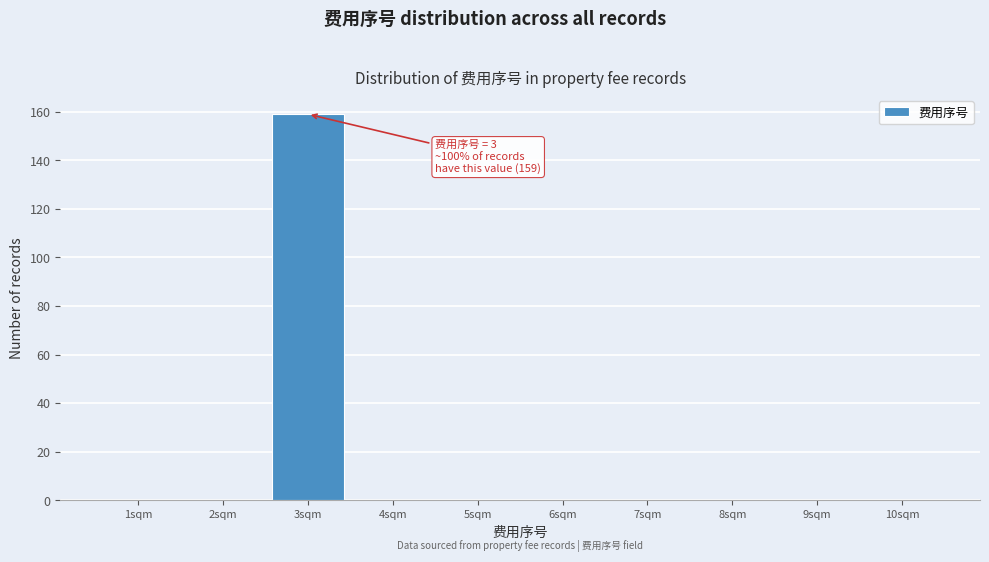

Reading left to right, list all the values displayed in this chart.

1sqm=0	2sqm=0	3sqm=159	4sqm=0	5sqm=0	6sqm=0	7sqm=0	8sqm=0	9sqm=0	10sqm=0